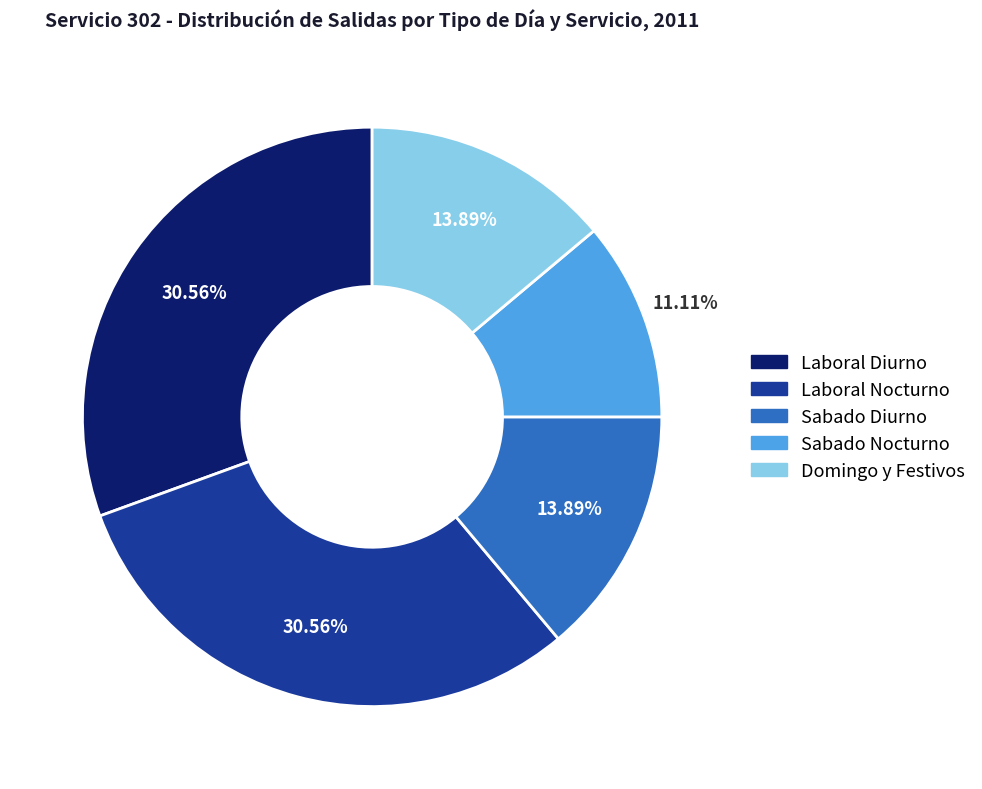

What percentage do Laboral Nocturno and Domingo y Festivos together represent?

44.4%